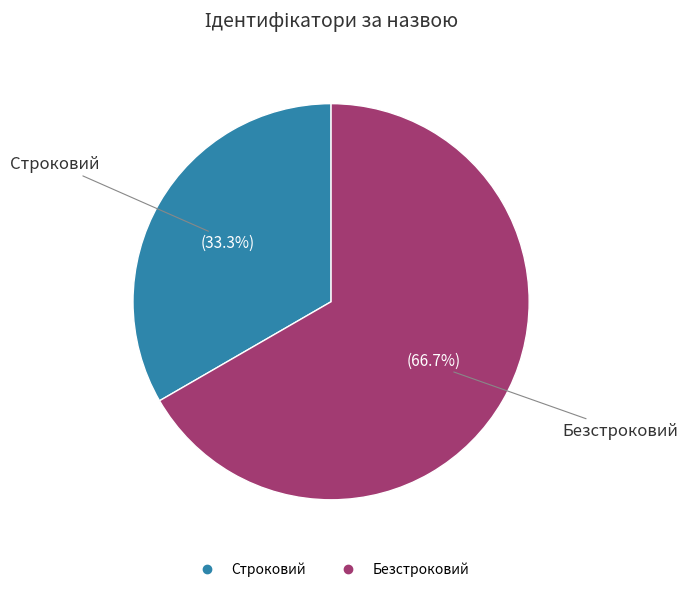

Which slice is the smallest?

Строковий